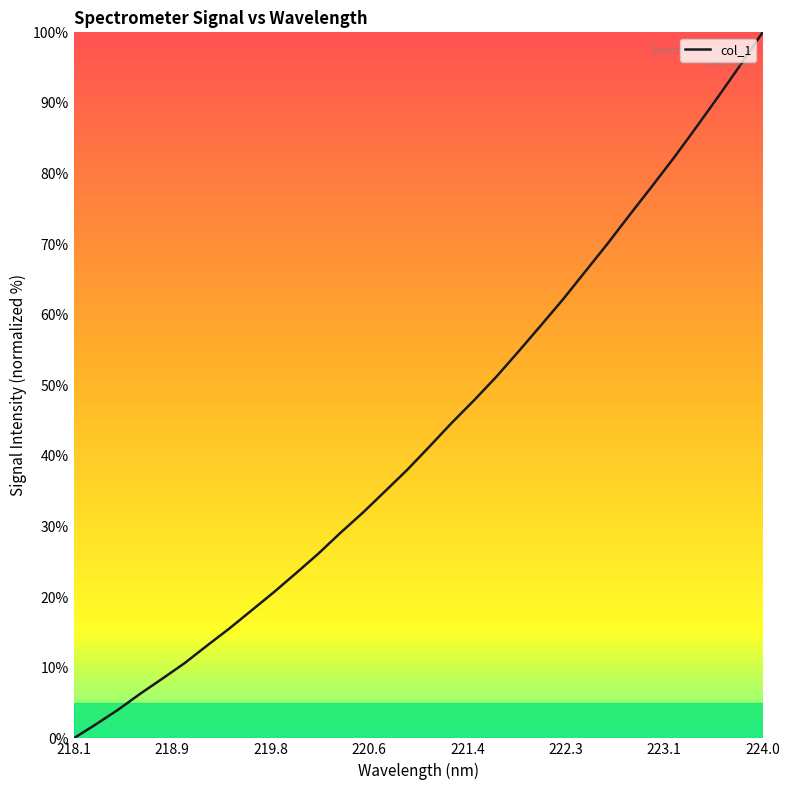

What is the difference between the maximum and minimum values?

100.0